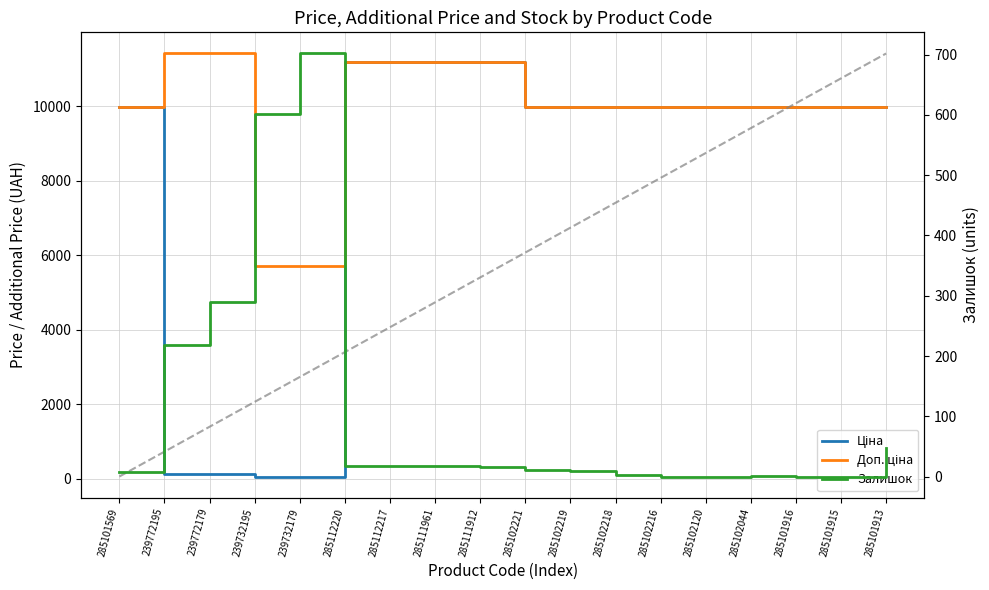

True or false: Ціна has more than 2 points higher than both neighbors.

False